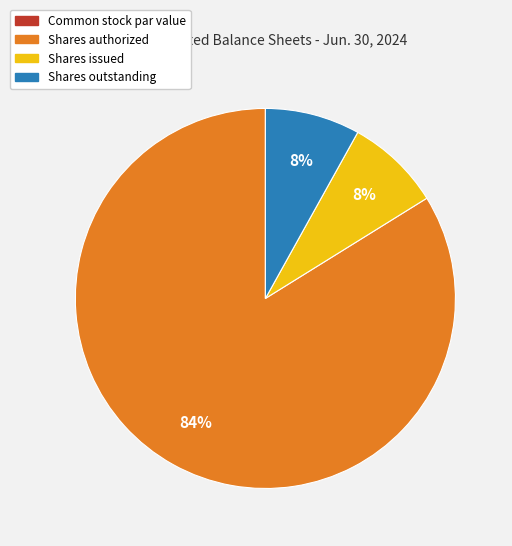

To the nearest percent, what is the average slice percentage?

25%